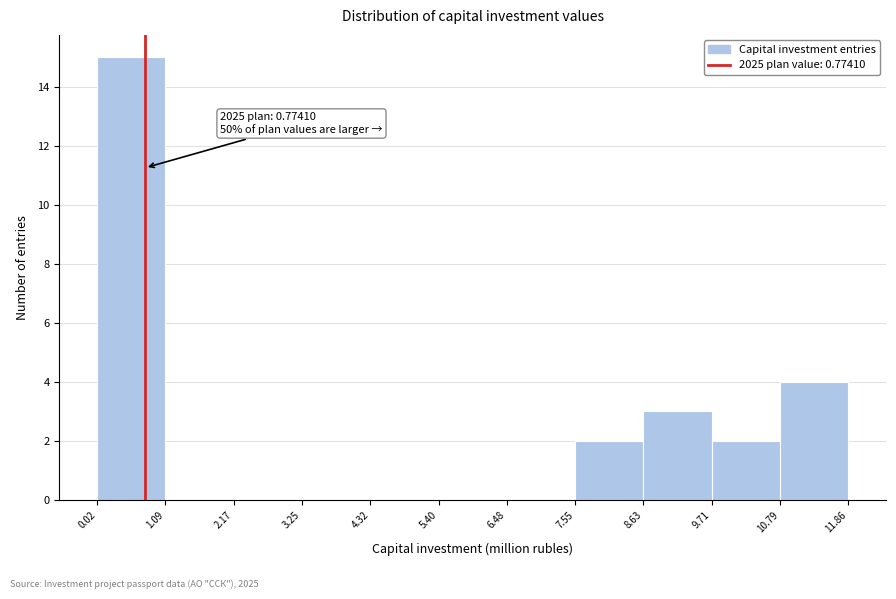

Over which range of the x-axis is the bar tallest?

0.02 to 1.09